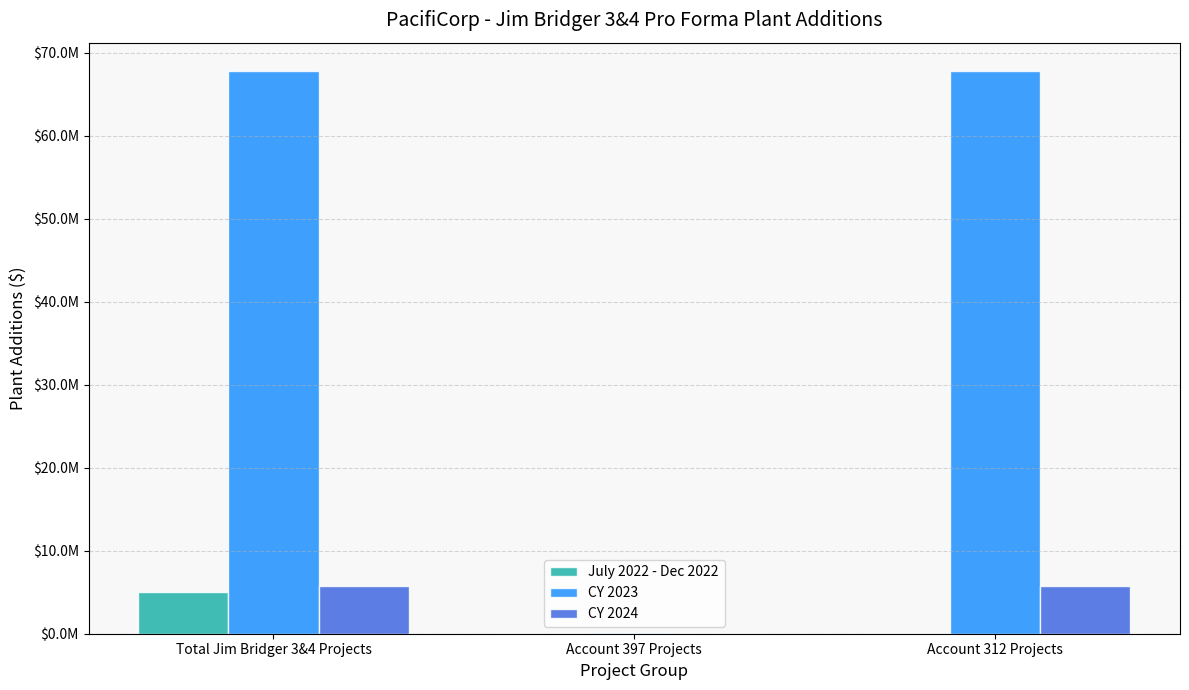

True or false: CY 2024 has a value of 0.0 at Account 397 Projects.

True